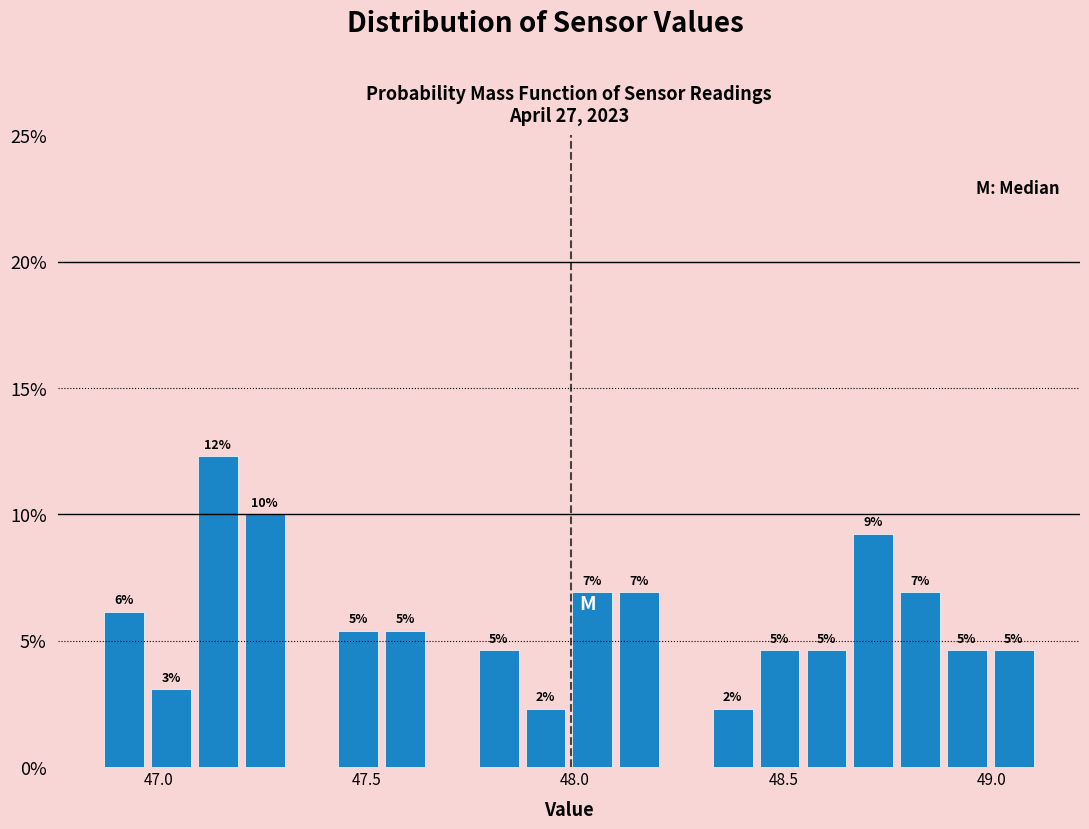

Read against the x-axis, roughly where is the centre of the tallest bar?

47.15